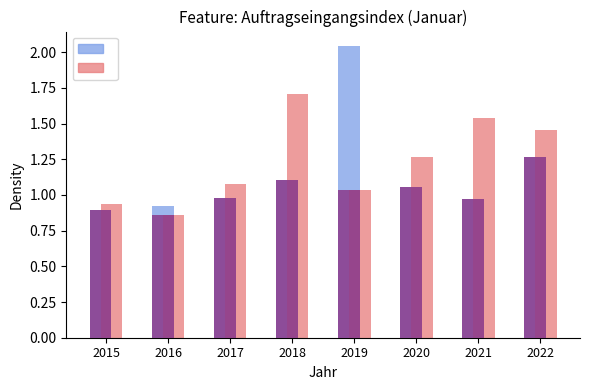

Are the bars horizontal?

No